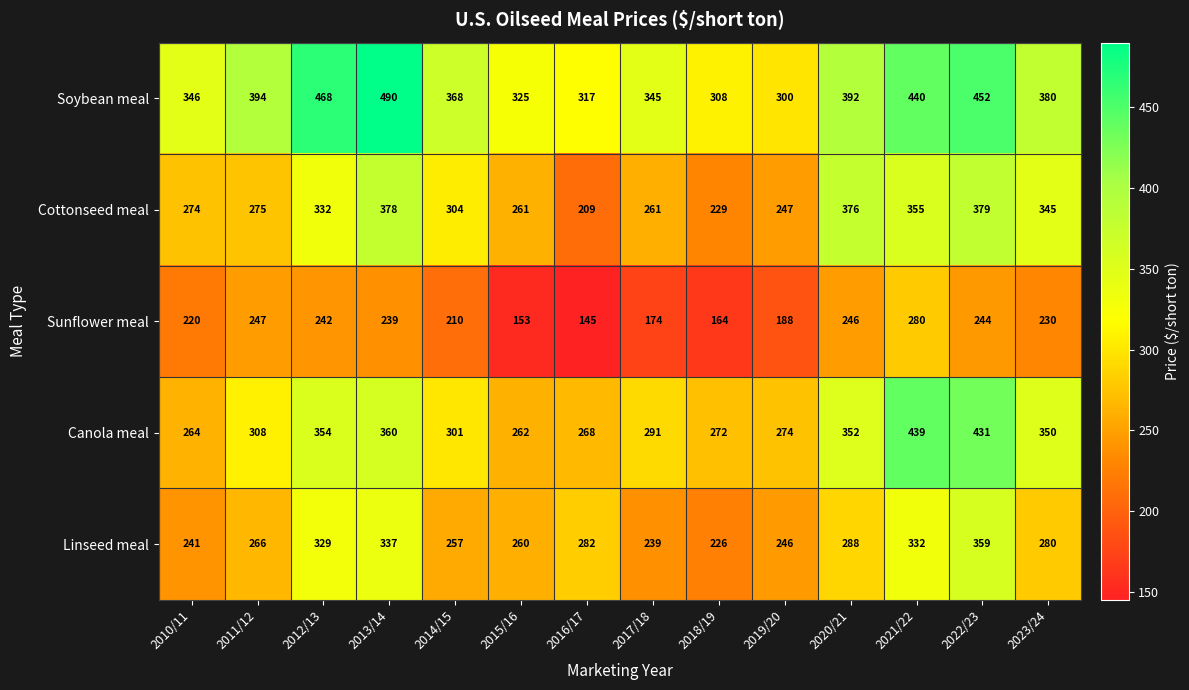

Is it true that Linseed meal equals 98 at 2014/15?

False